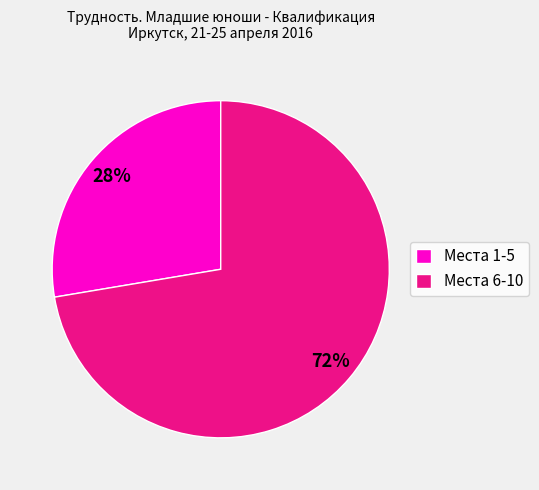

How many slices are in this pie chart?

2